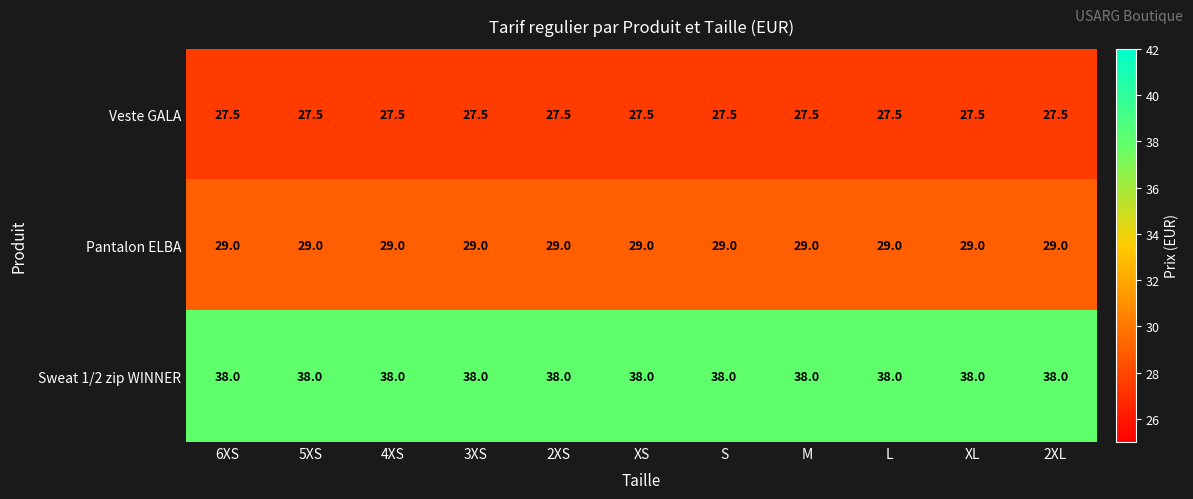

What is the total value across all series at 6XS?

94.5